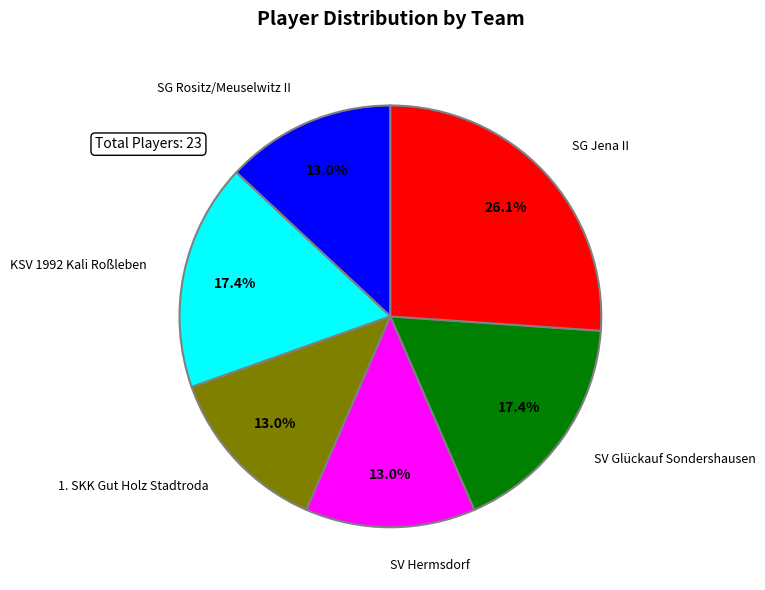

Is there a majority slice in this chart?

No